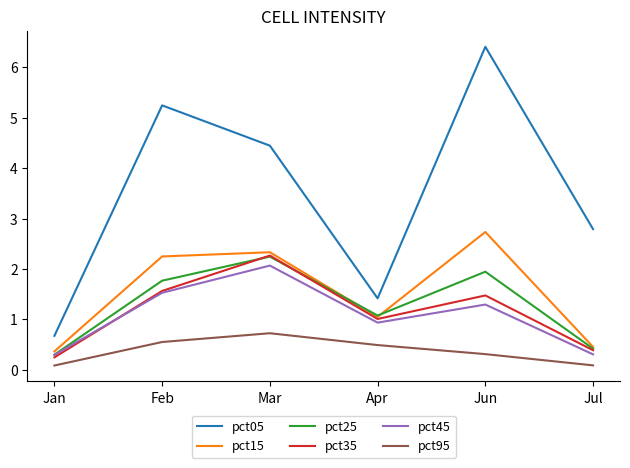

Where is the first local minimum for pct45?

Apr